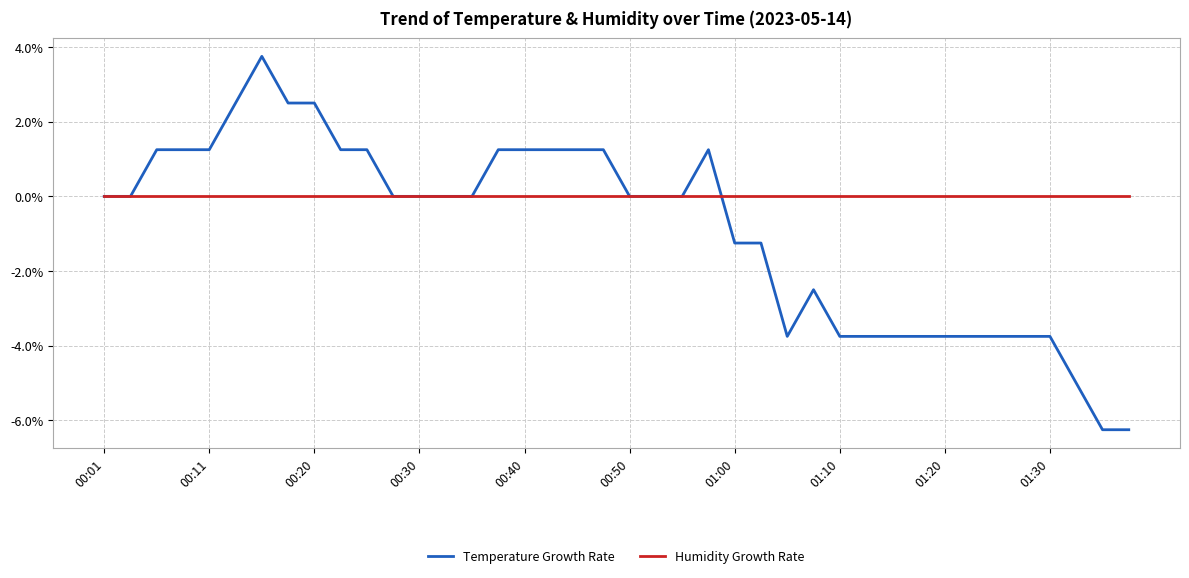

Which series has the largest total across all categories?

Humidity Growth Rate